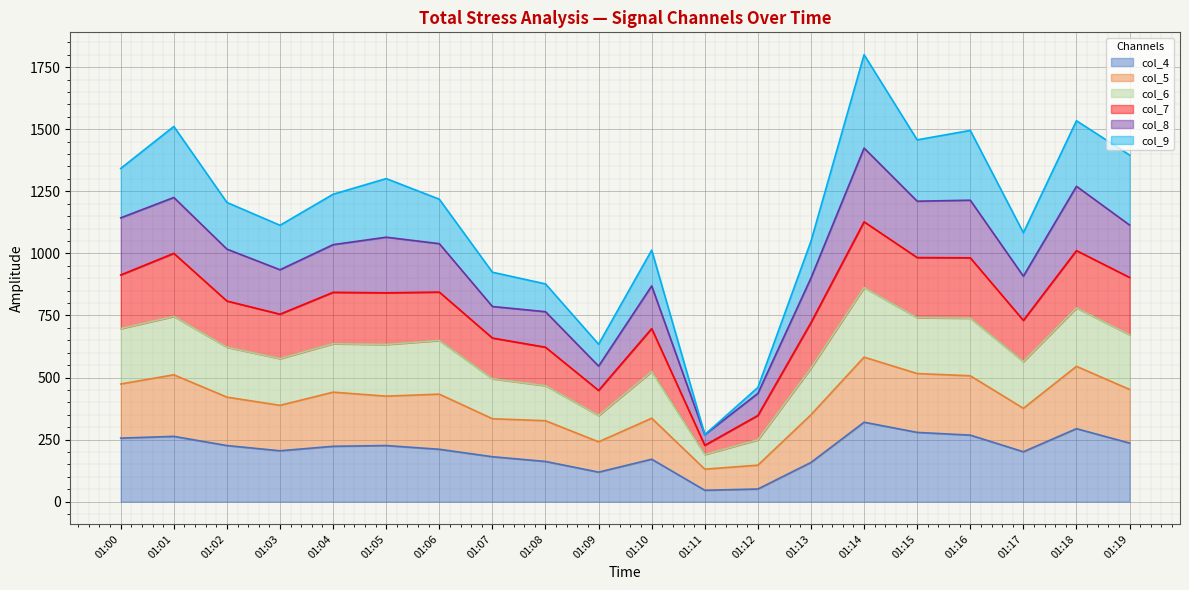

At which category is the sum across all series the highest?

01:14